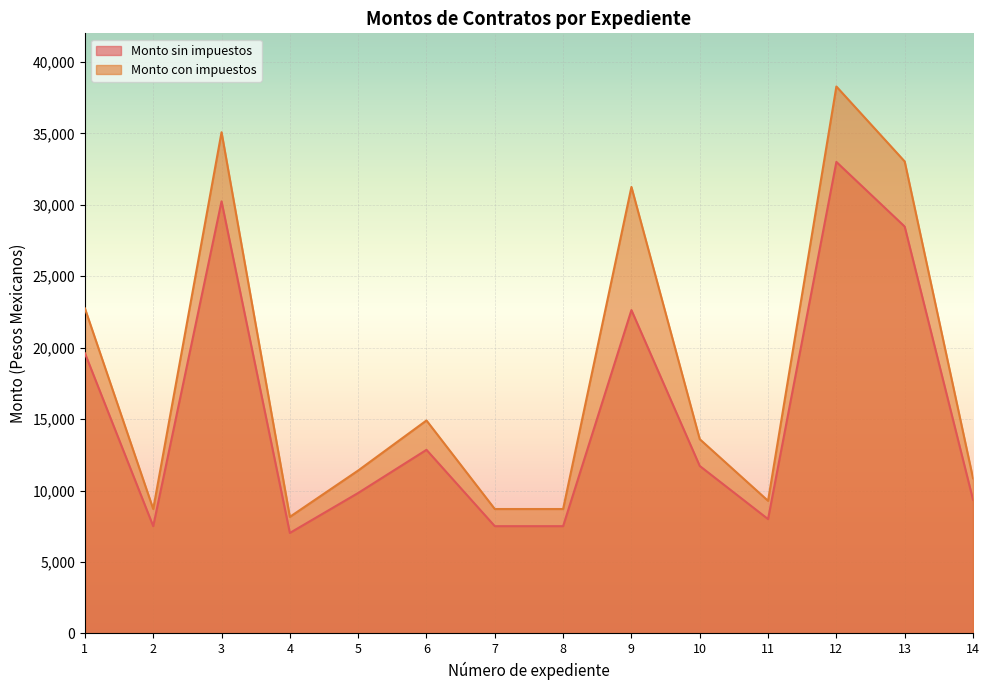

What are all the series names shown in the legend?

Monto sin impuestos, Monto con impuestos